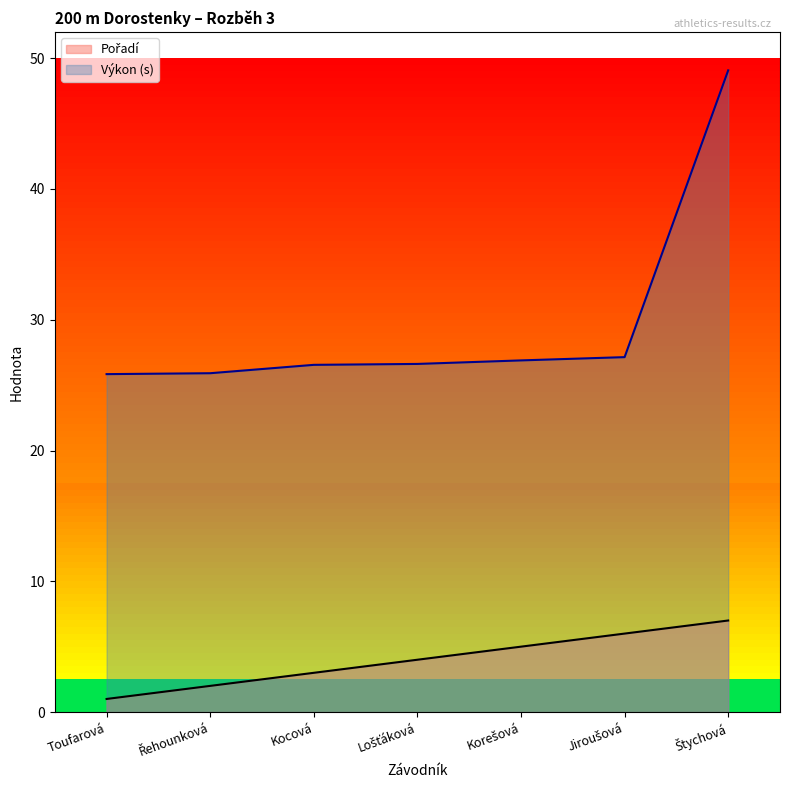

What is the label of the 6th point from the left?

Jiroušová